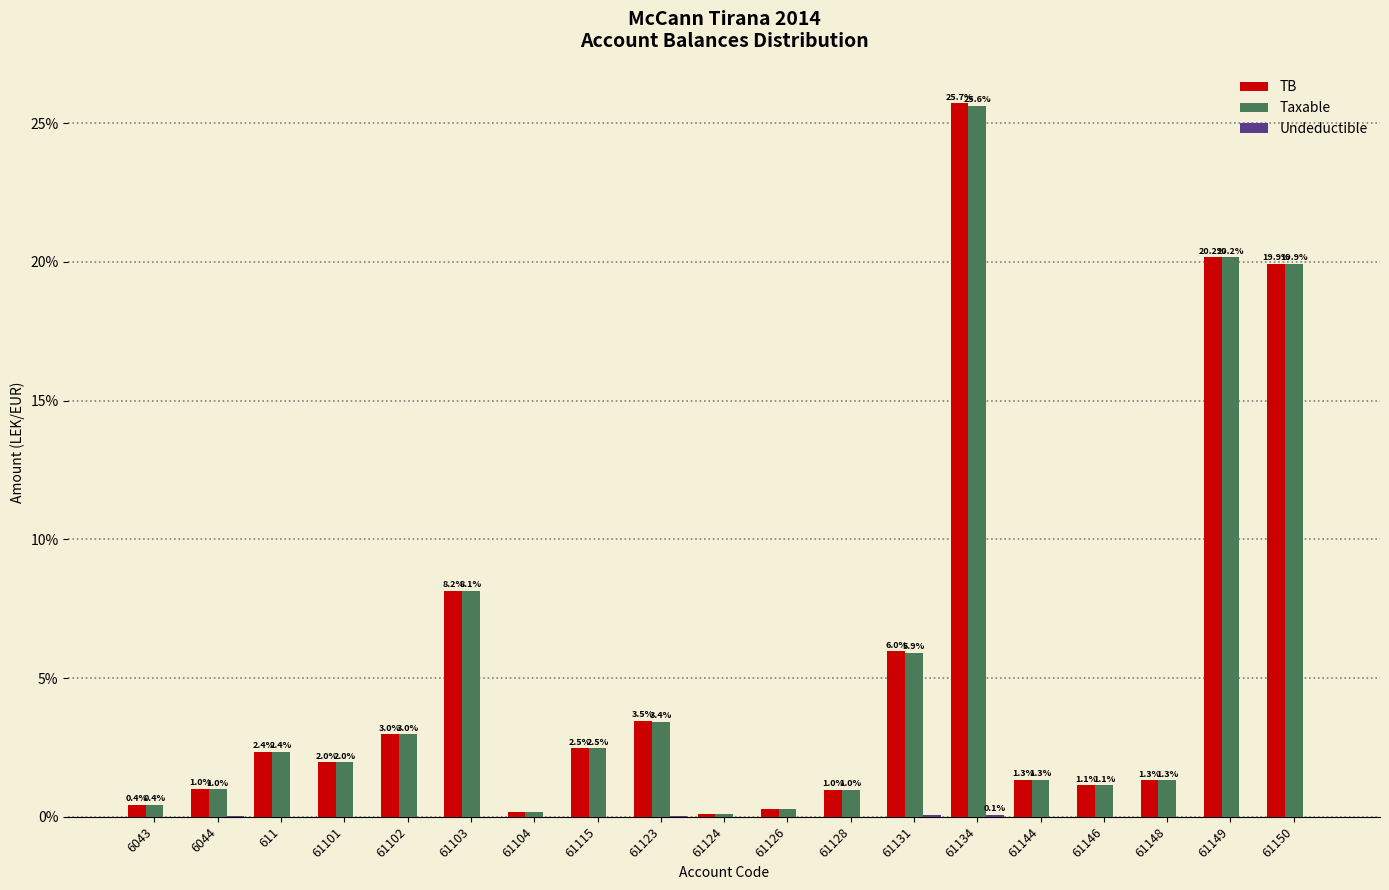

What is the maximum value shown in the chart?

25.7